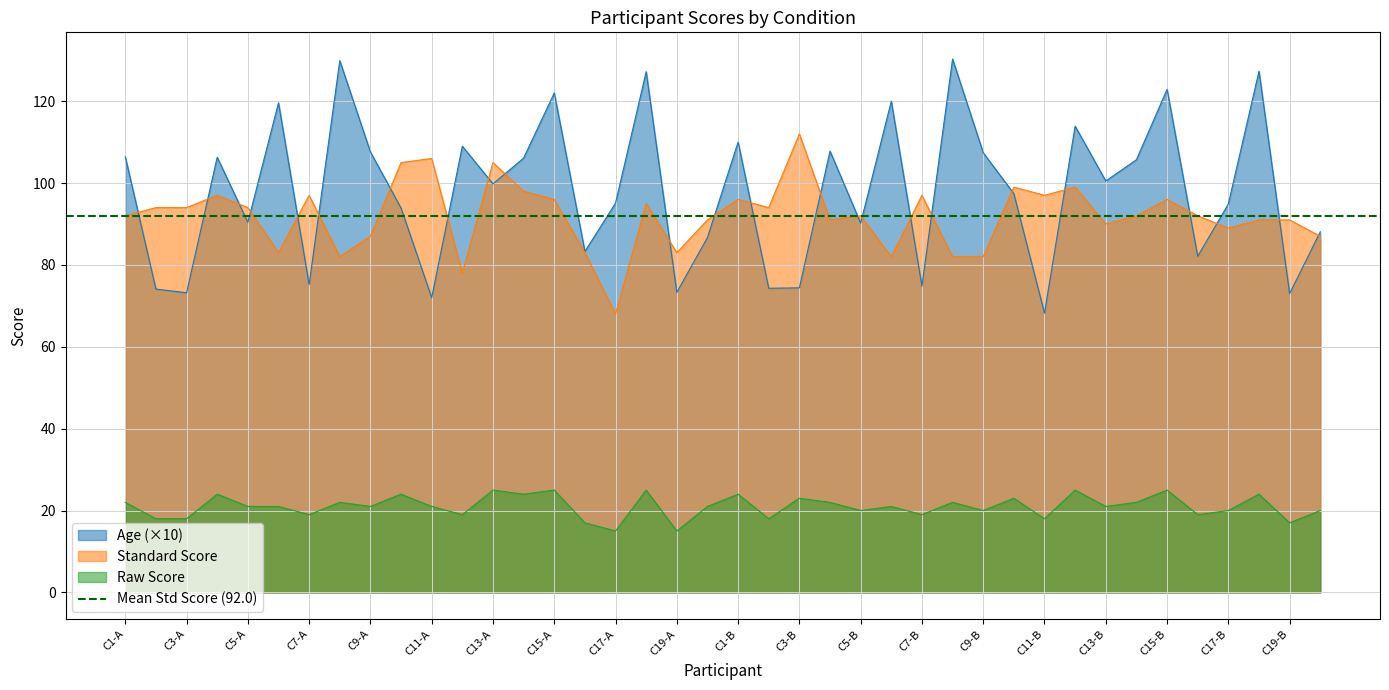

At which category does the chart reach its minimum across all series?

C17-A